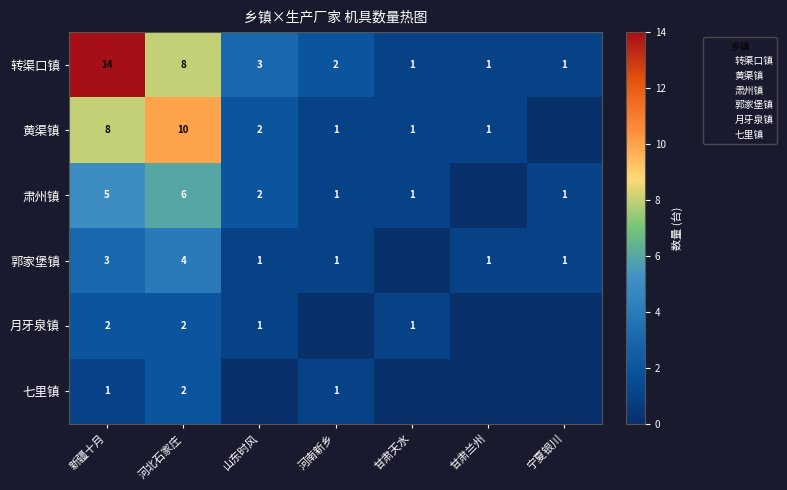

At which label does 黄渠镇 first exceed 1?

新疆十月